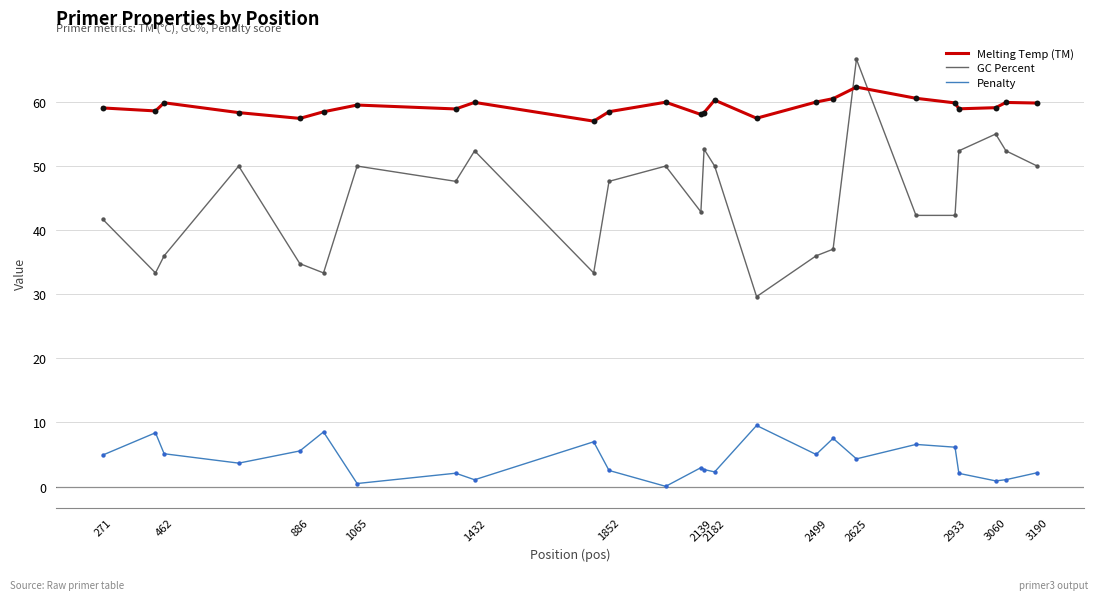

Which series has the largest total across all categories?

Melting Temp (TM)